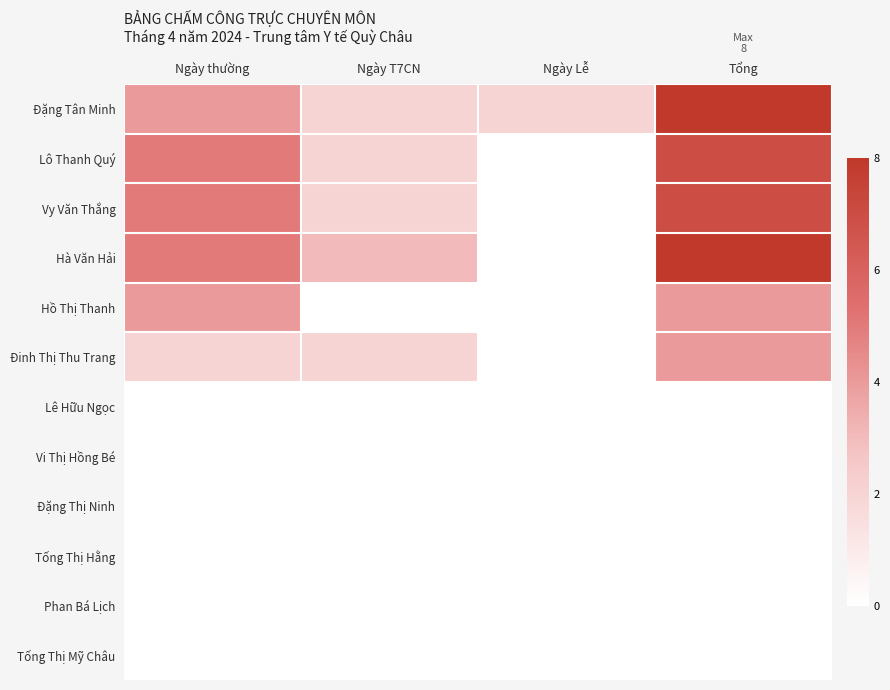

Between Ngày Lễ and Tổng, which is larger?

Tổng